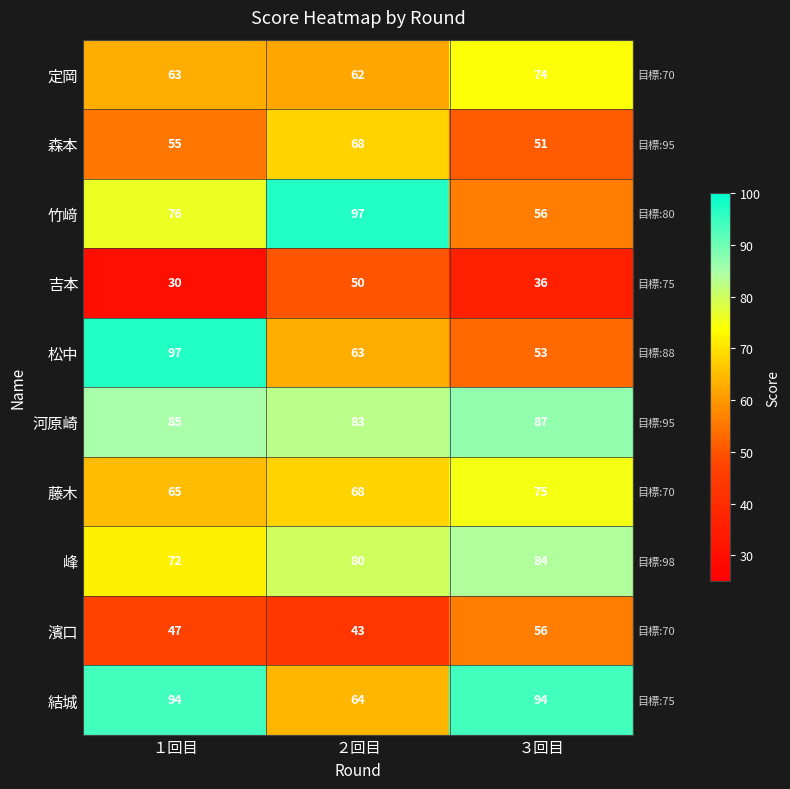

What is the spread (max minus min) of values at ２回目?

54